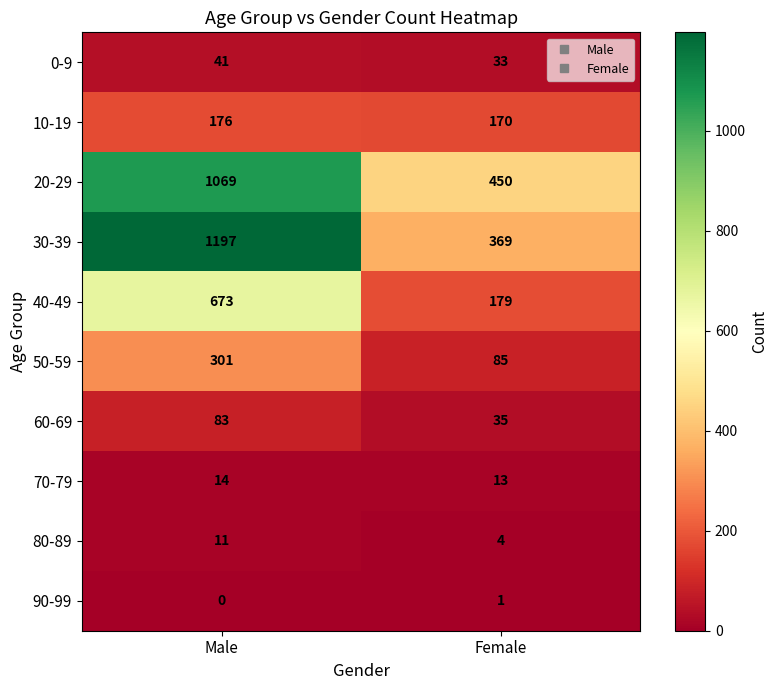

Is it true that 40-49 equals 935 at Male?

False